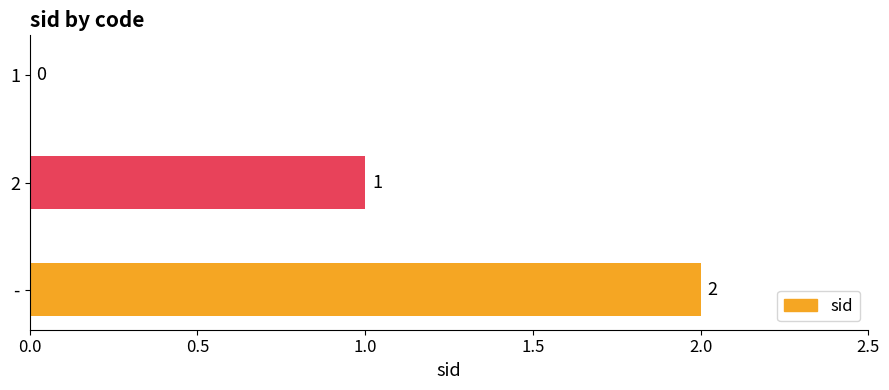

At which category does the chart reach its peak across all series?

-